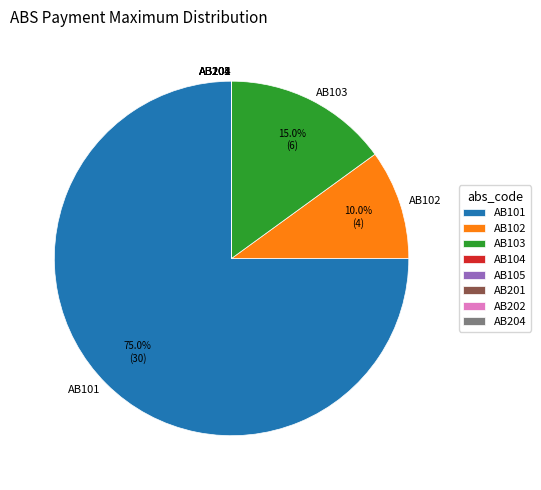

Is the sum of AB101 and AB103 greater than half?

Yes